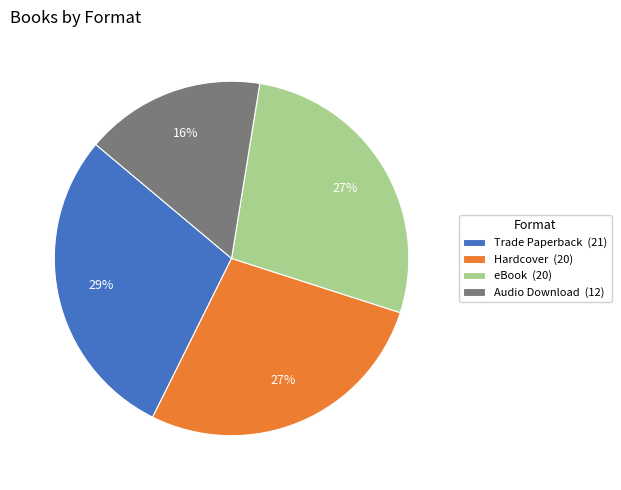

True or false: Trade Paperback (21) accounts for 22% of the total.

False